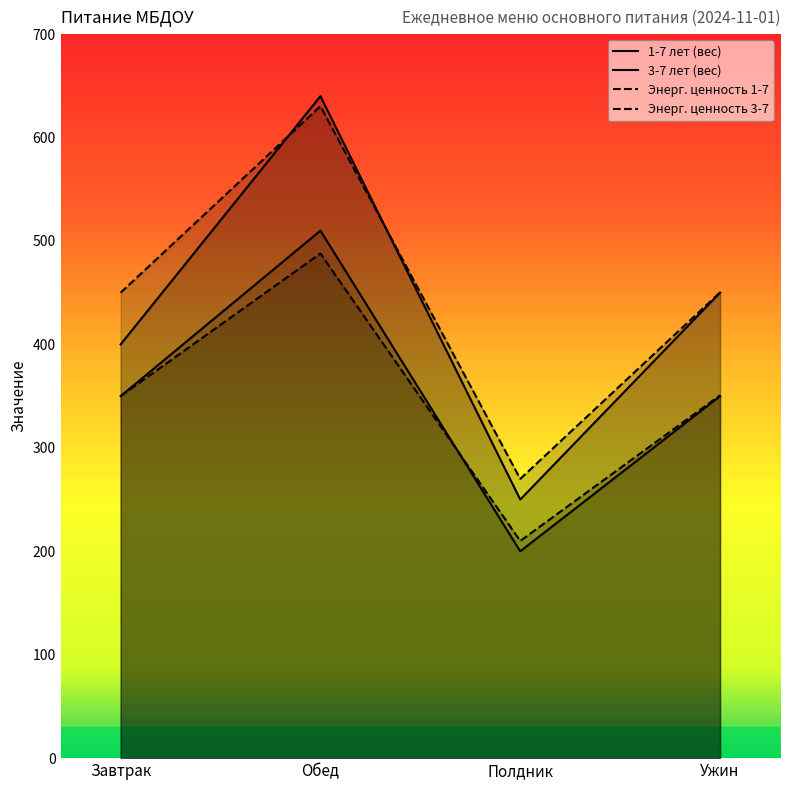

What is the average value of the Энерг. ценность 3-7 series?

450.1